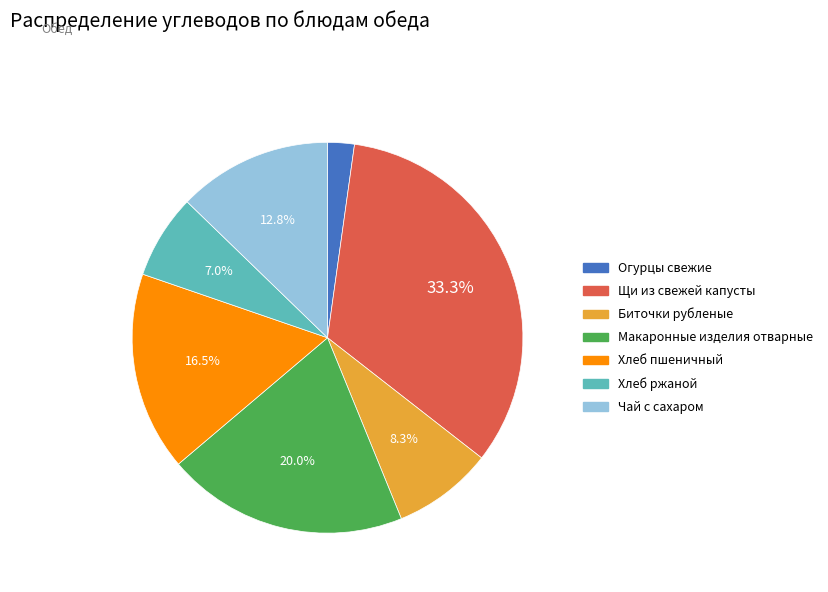

How many slices are in this pie chart?

7